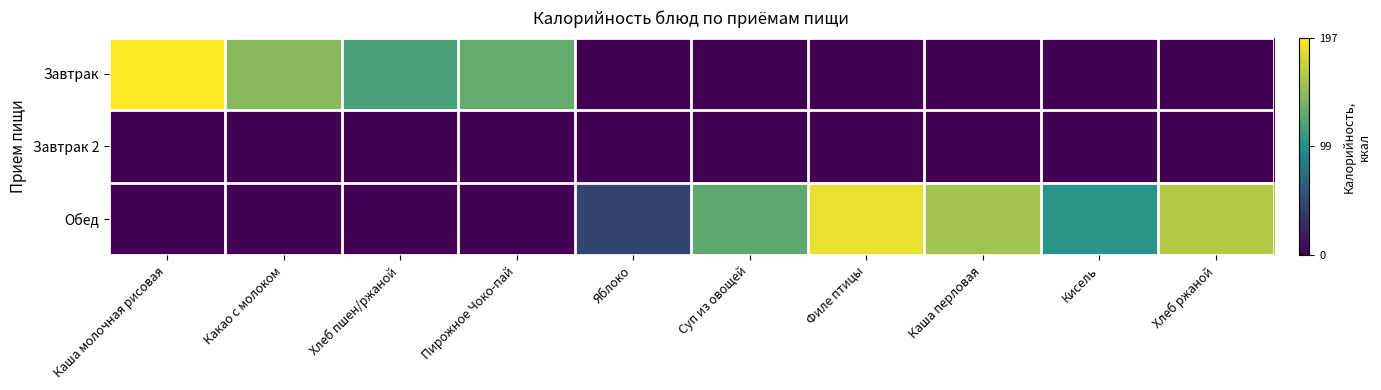

Which series changed the most between Пирожное Чоко-пай and Суп из овощей?

Завтрак